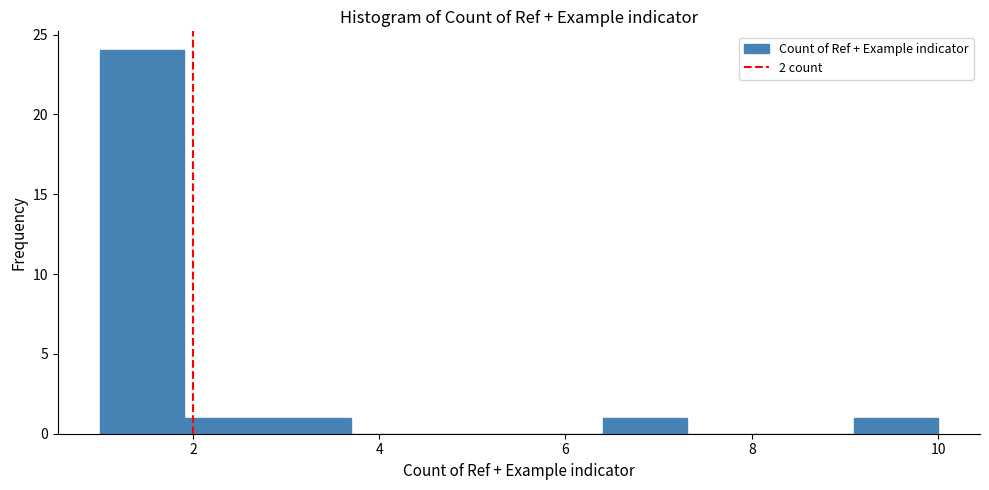

Reading left to right, transcribe this chart: for each bar, give the range it covers on the x-axis and its height. Neither the bar edges nor the heights are printed on the chart, so give them approximately, as read against the axes.

1.0 to 1.9: 24
1.9 to 2.8: 1
2.8 to 3.7: 1
3.7 to 4.6: 0
4.6 to 5.5: 0
5.5 to 6.4: 0
6.4 to 7.3: 1
7.3 to 8.2: 0
8.2 to 9.1: 0
9.1 to 10.0: 1